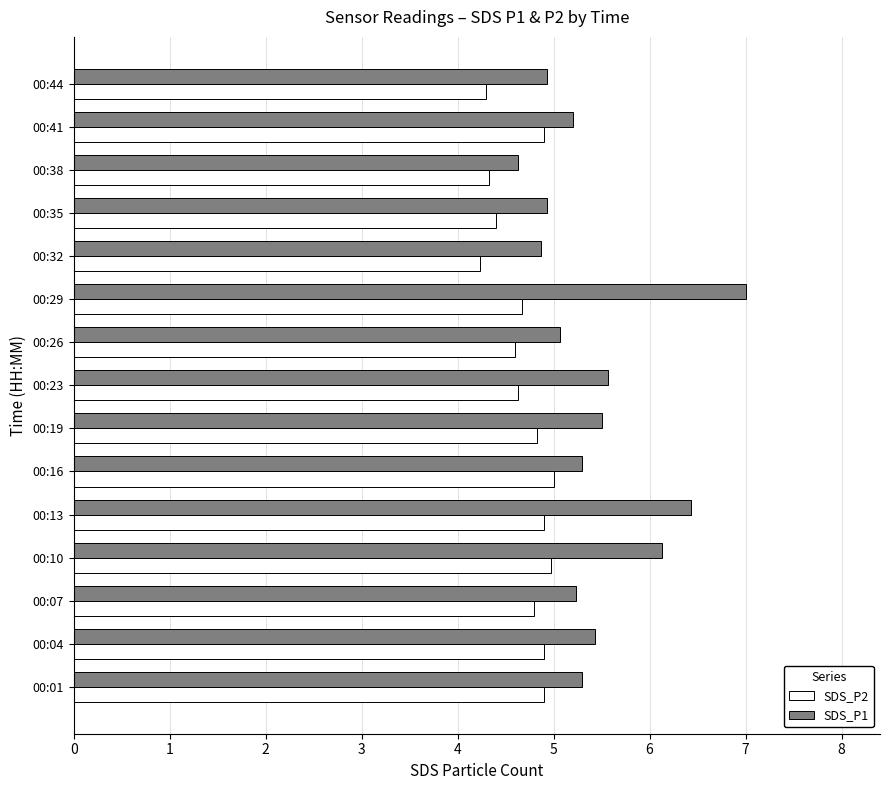

The value of SDS_P2 at 00:01 is 4.9. True or false?

True